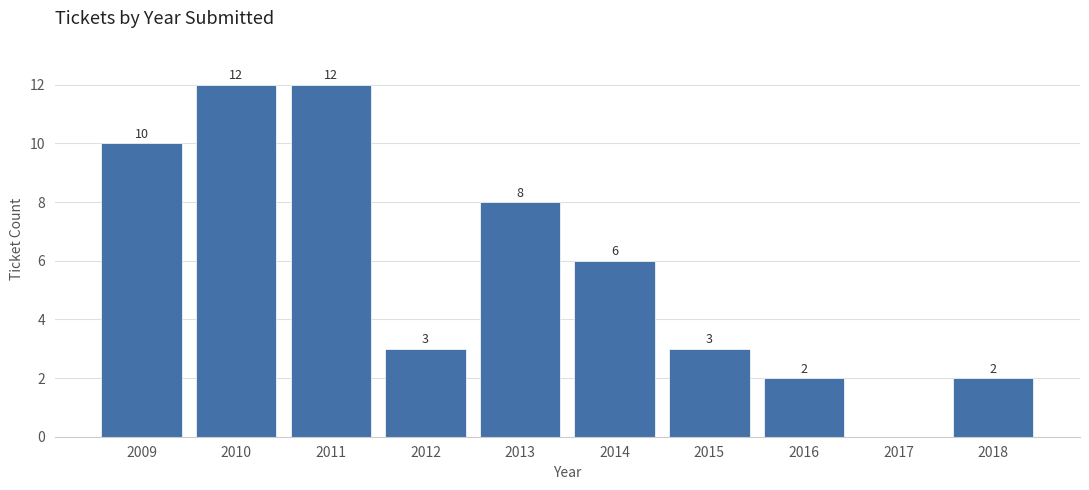

Reading left to right, what are all the values shown in this chart?

2009=10	2010=12	2011=12	2012=3	2013=8	2014=6	2015=3	2016=2	2017=0	2018=2